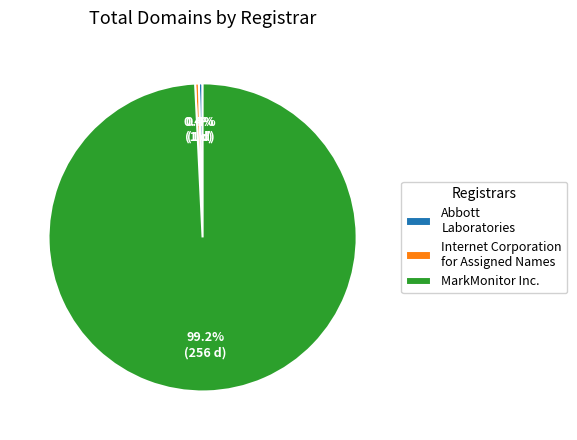

Which category accounts for the majority?

MarkMonitor Inc.